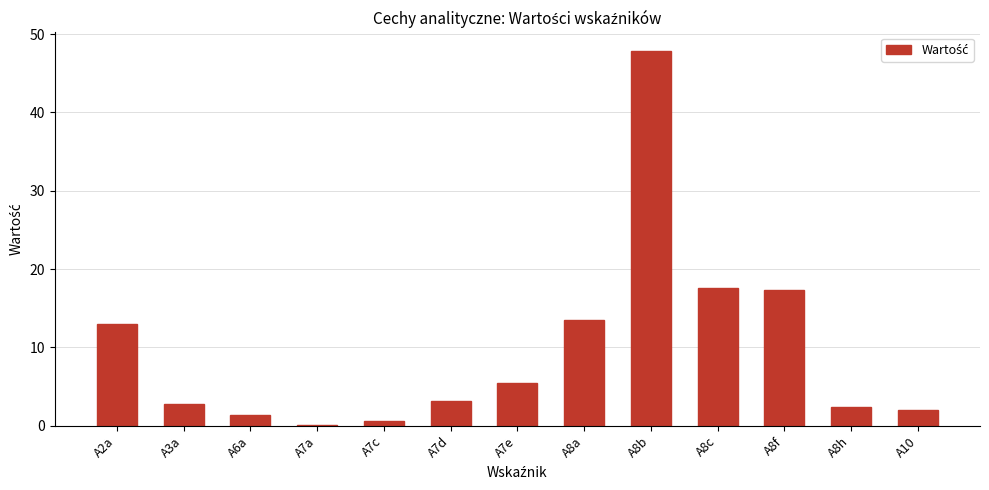

What is the sum of all values?

127.1